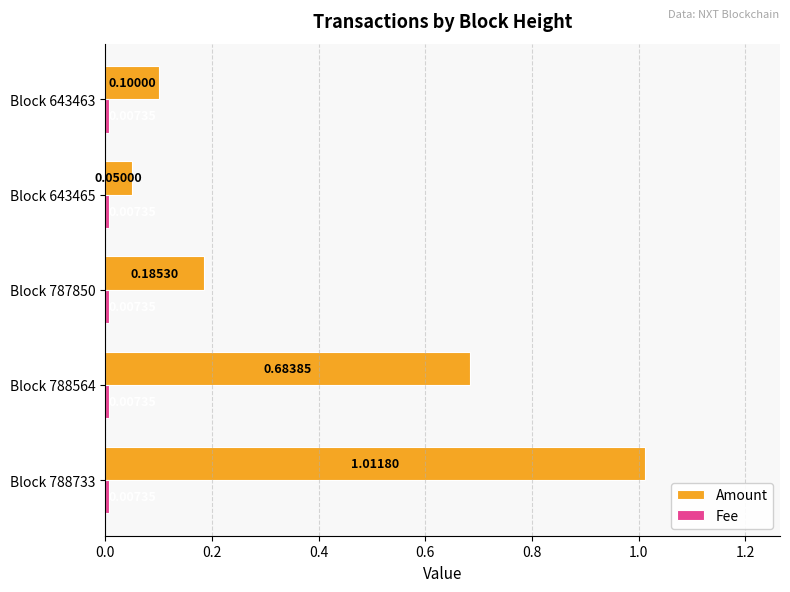

Which series has the widest spread of values?

Amount